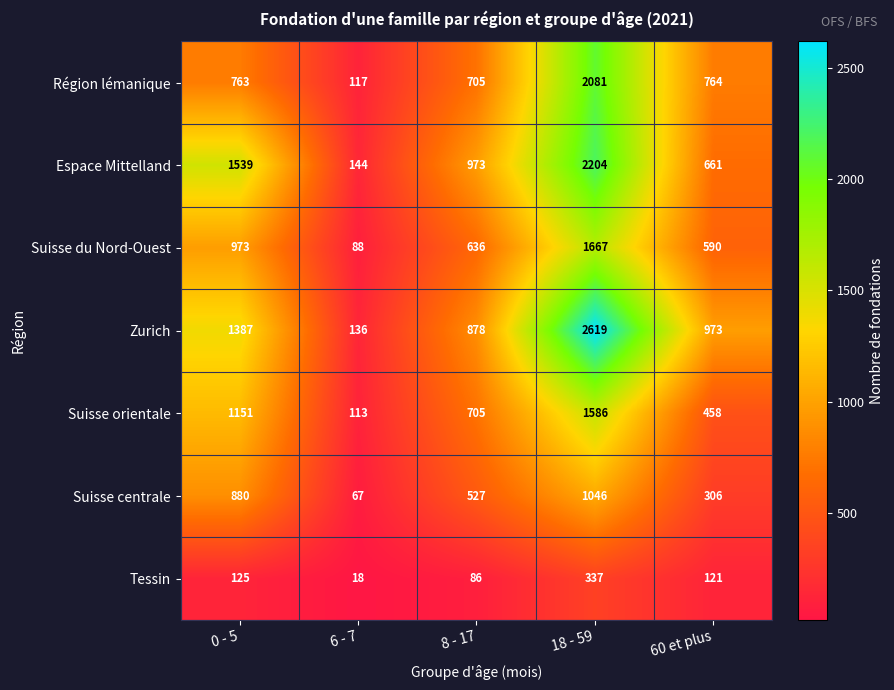

What is the total value across all series at 60 et plus?

3873